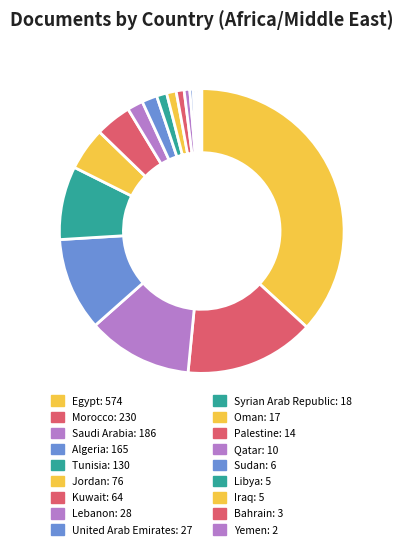

What is the total percentage of Libya and Yemen?

0.4%